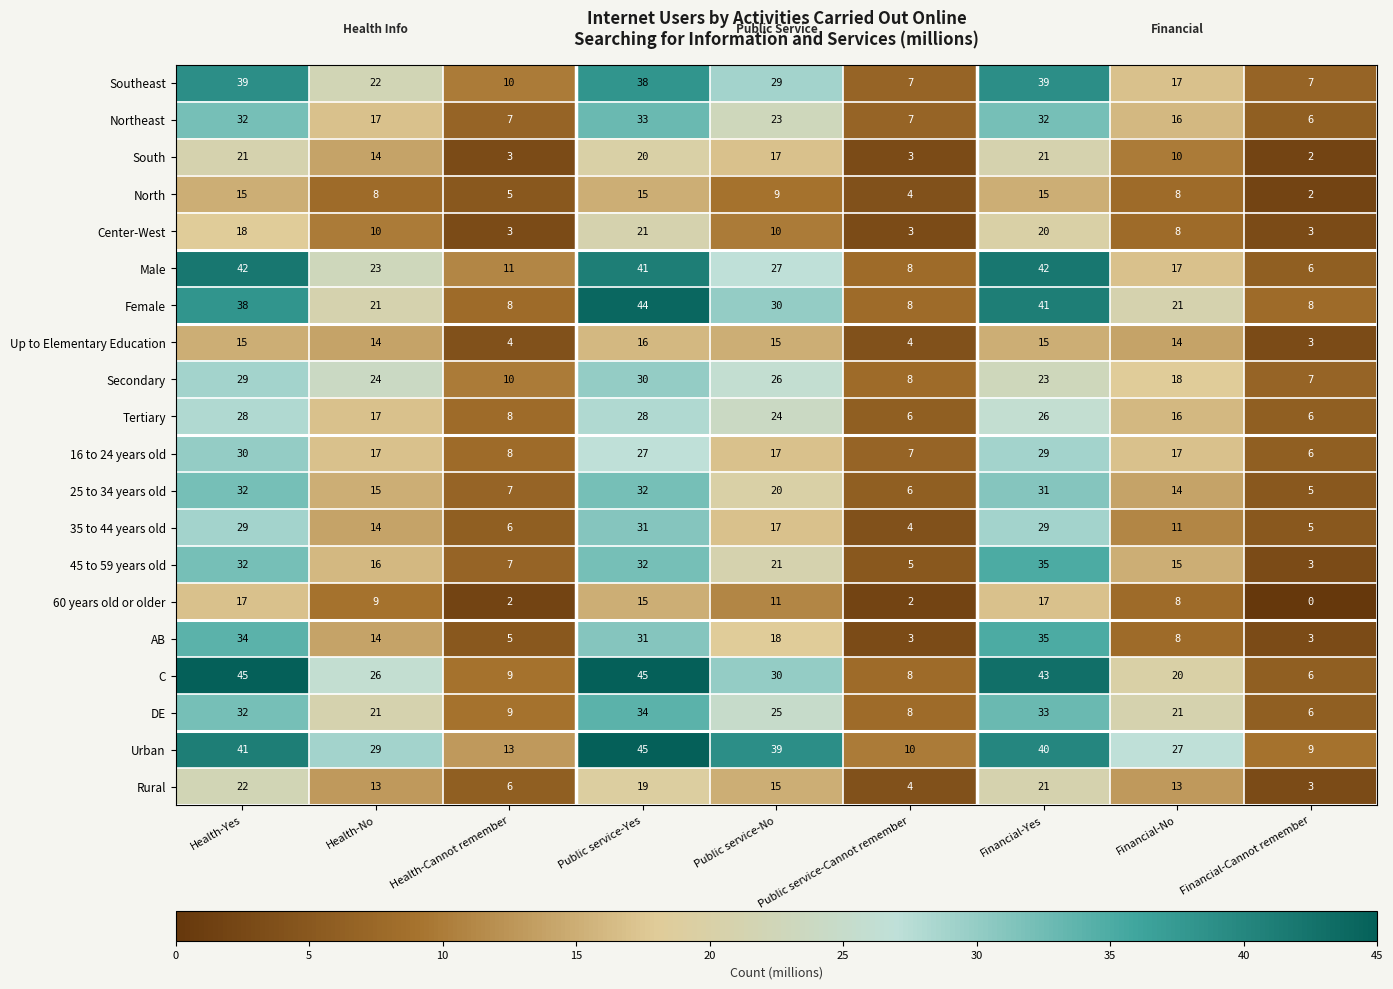

Count the number of data series in this chart.

20